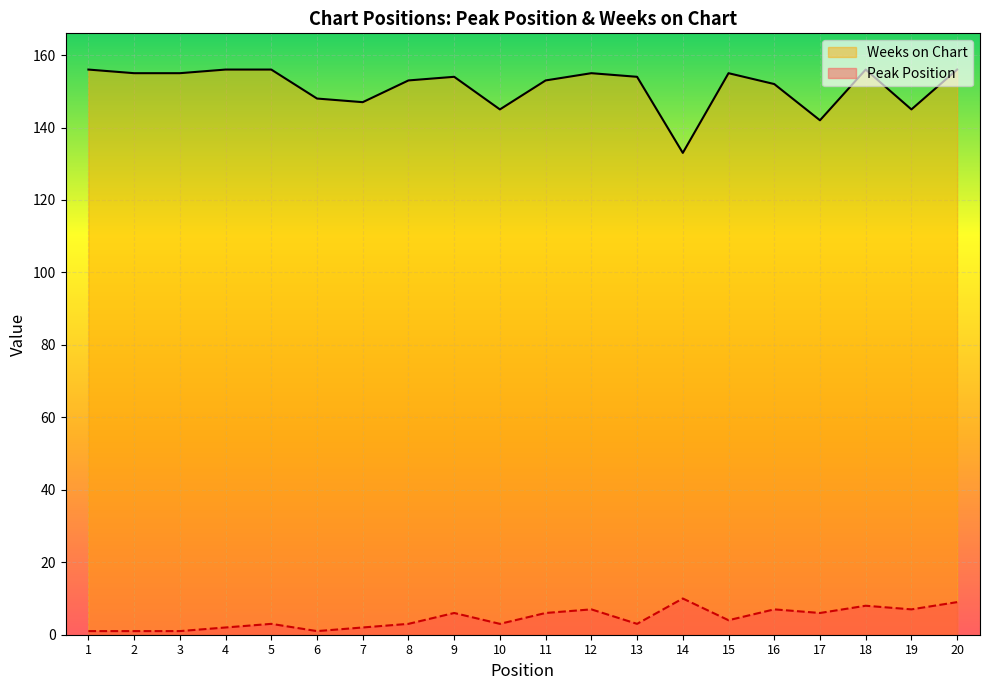

Rank the categories by Weeks on Chart value from highest to lowest.

1, 4, 5, 18, 20, 2, 3, 12, 15, 9, 13, 8, 11, 16, 6, 7, 10, 19, 17, 14